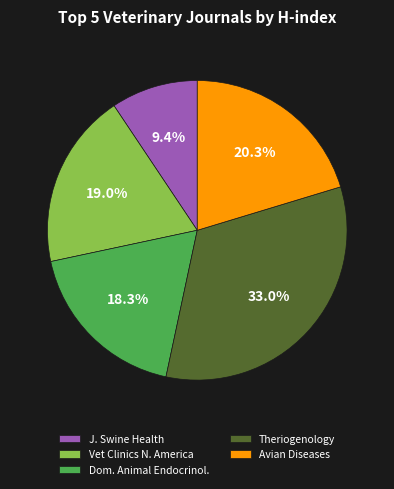

Between J. Swine Health and Vet Clinics N. America, which is larger?

Vet Clinics N. America